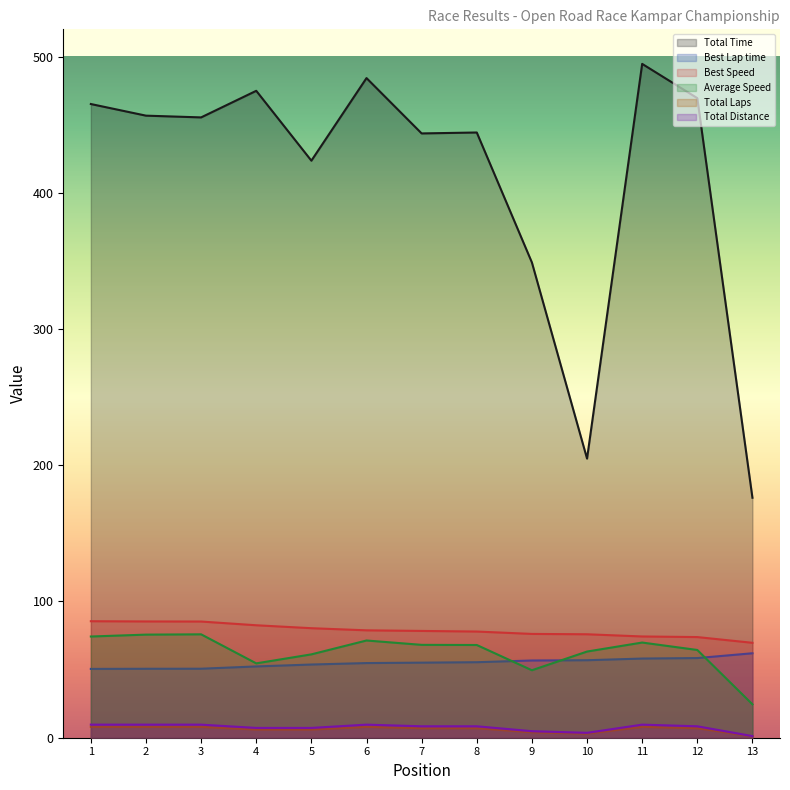

How many data points in Best Lap time are above 55?

7